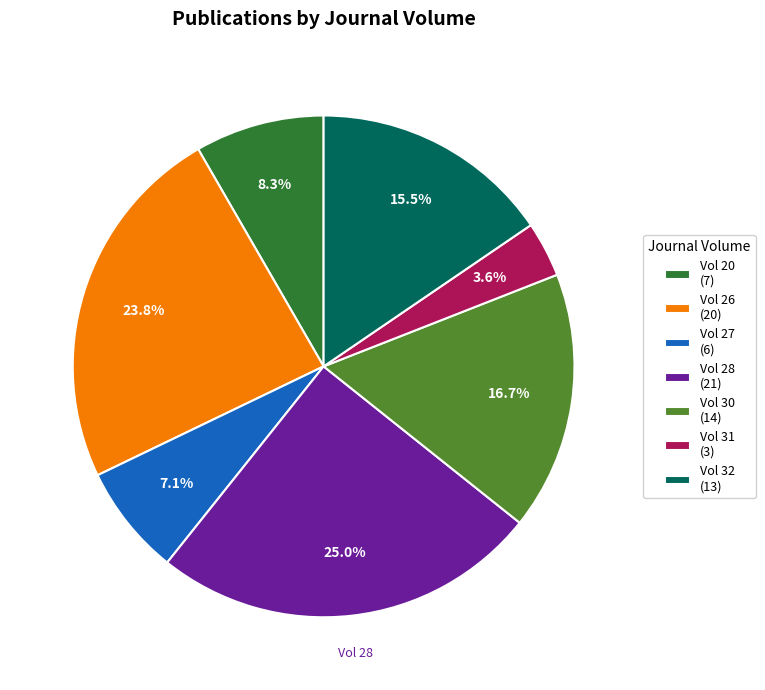

What is the ratio of the value at Vol 27 (6) to the value at Vol 28 (21)?

0.3